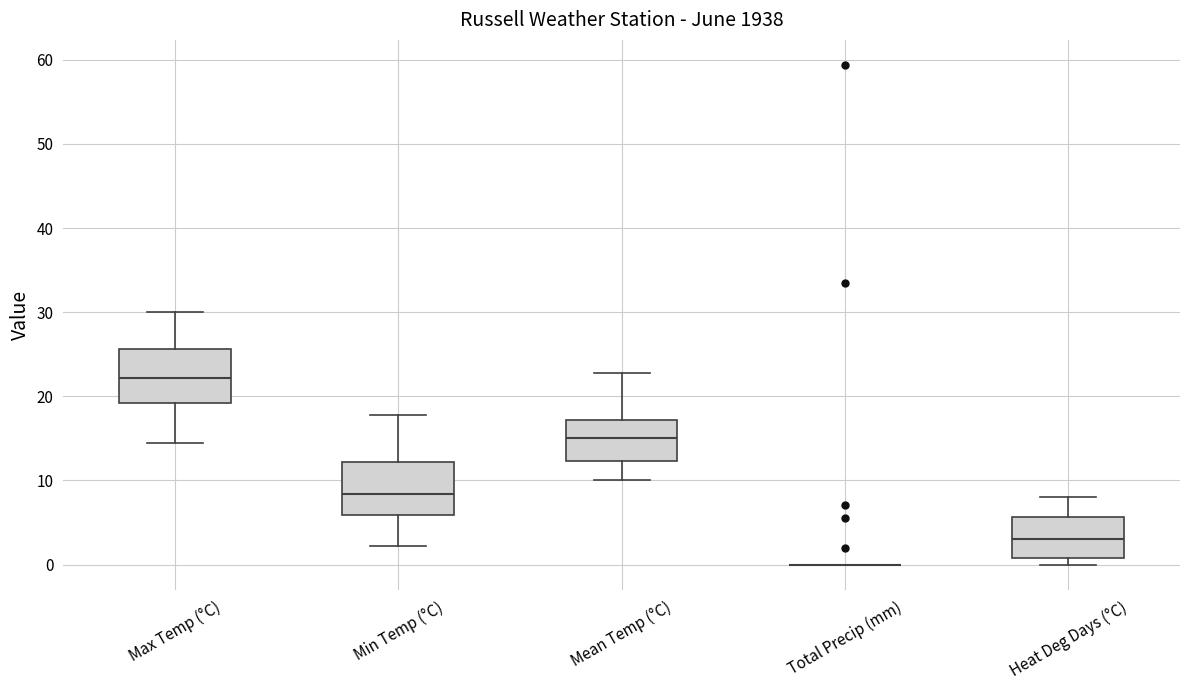

Reading left to right, read every box against the y-axis: the position of its median line, the range the box covers, and the ends of its whiskers. The values are not printed on the chart, so give them approximately, as read against the axis.

Max Temp (°C): median 22, box 19 to 26, whiskers 14 to 30
Min Temp (°C): median 8, box 6 to 12, whiskers 2 to 18
Mean Temp (°C): median 15, box 12 to 17, whiskers 10 to 23
Total Precip (mm): box collapsed to a line at 0, whiskers 0 to 0
Heat Deg Days (°C): median 3, box 1 to 6, whiskers 0 to 8